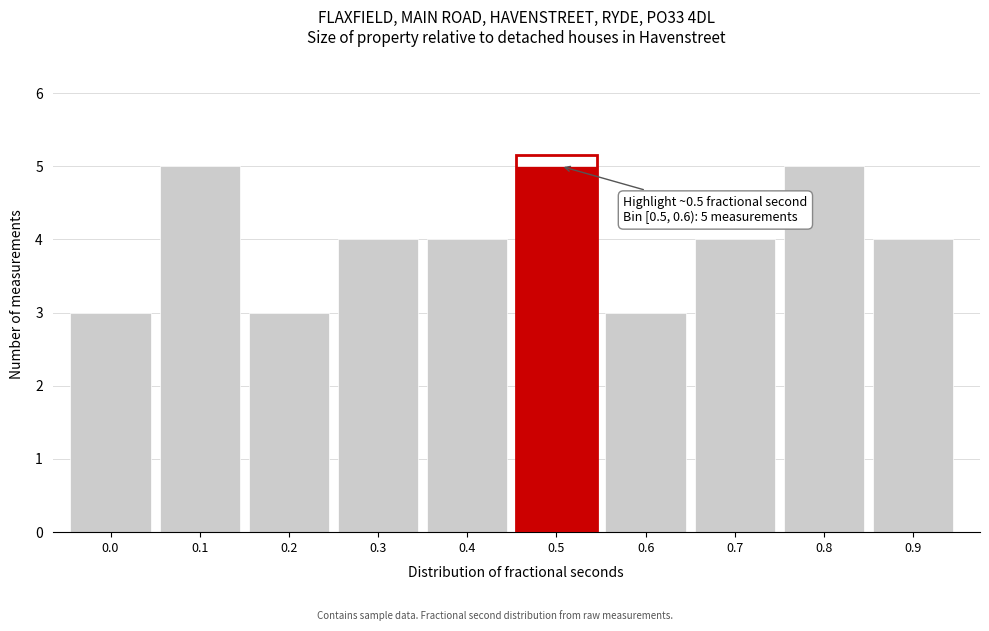

Reading left to right, extract all data points from this chart.

3	5	3	4	4	5	3	4	5	4